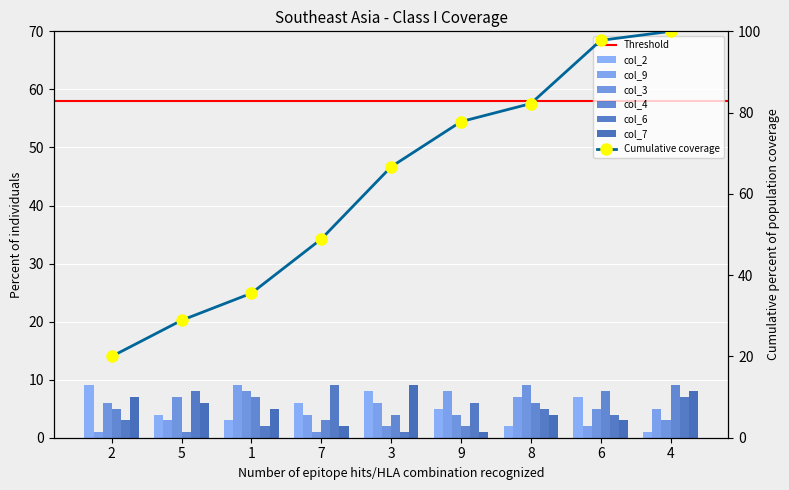

Between 1 and 4, which series saw the biggest shift?

col_3